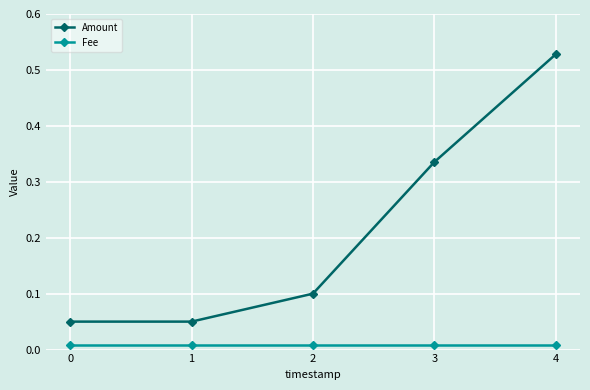

Which series has the largest total across all categories?

Amount